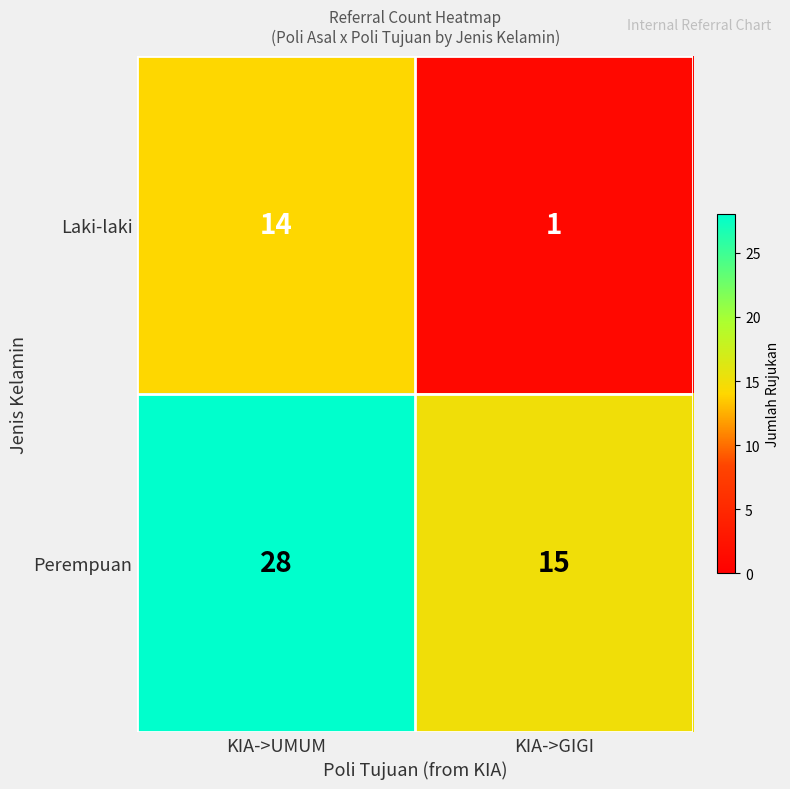

Where is Perempuan nearest to the value 21?

KIA->GIGI